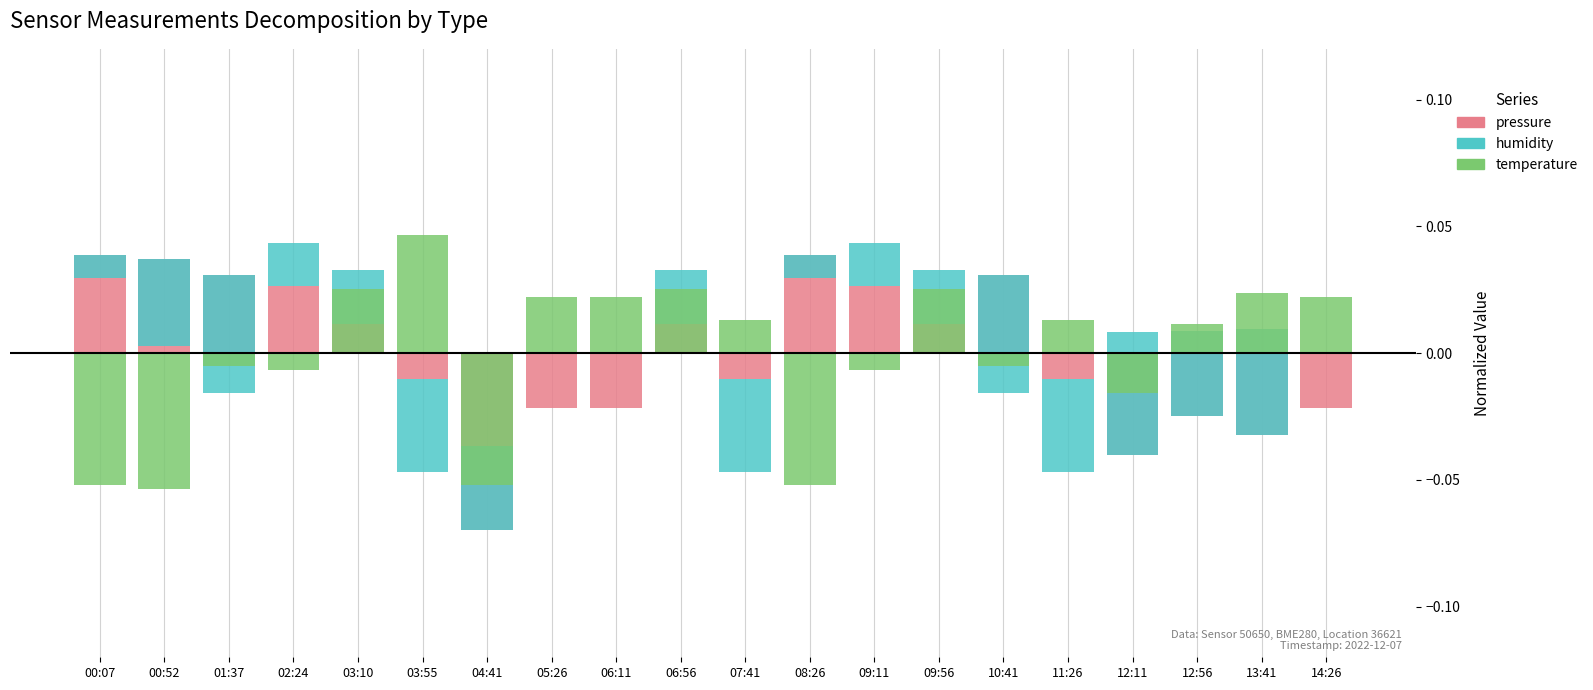

How many data points in humidity are above 0?

12